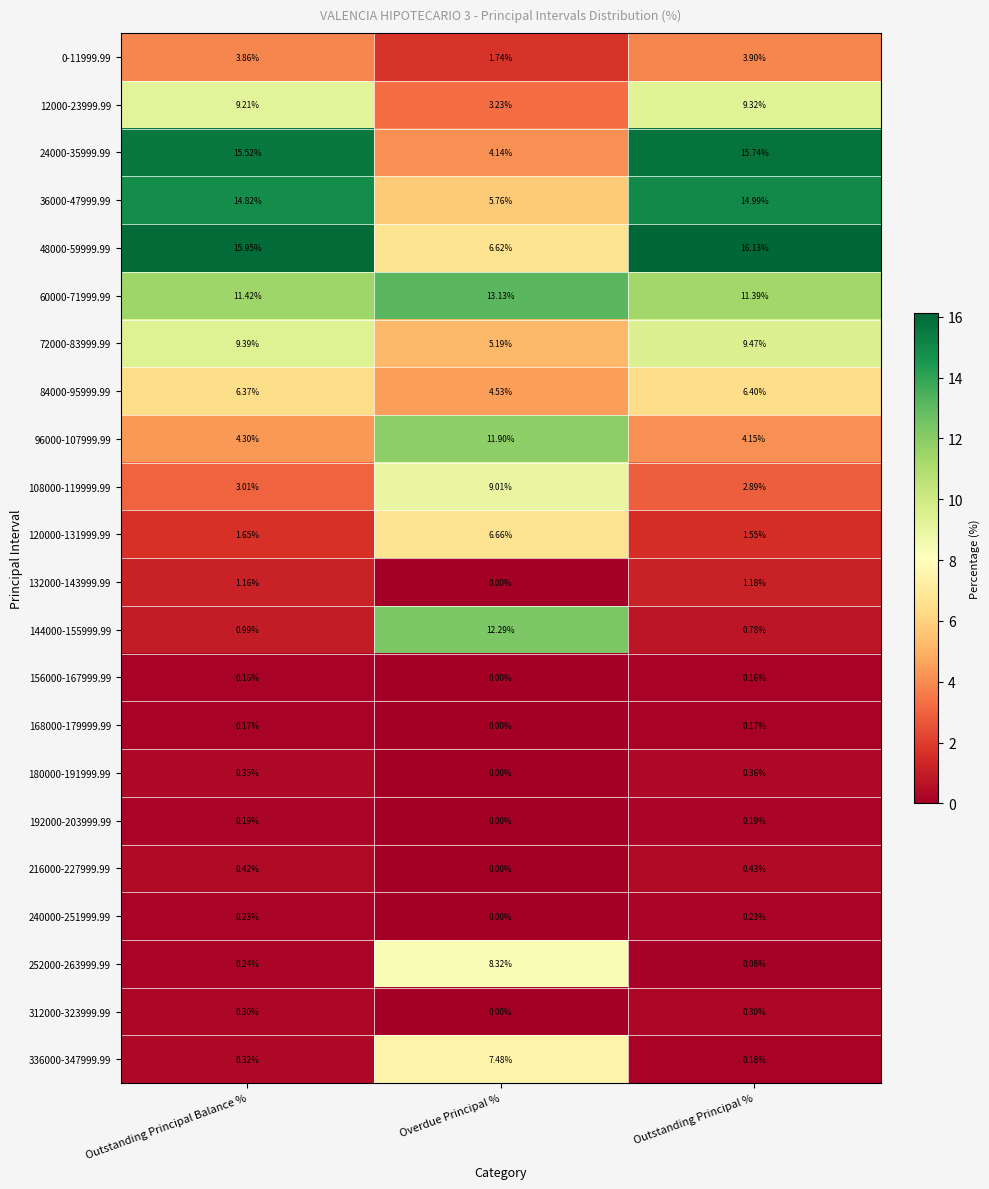

Is the value of 84000-95999.99 at Overdue Principal % greater than the value of 168000-179999.99 at Overdue Principal %?

Yes